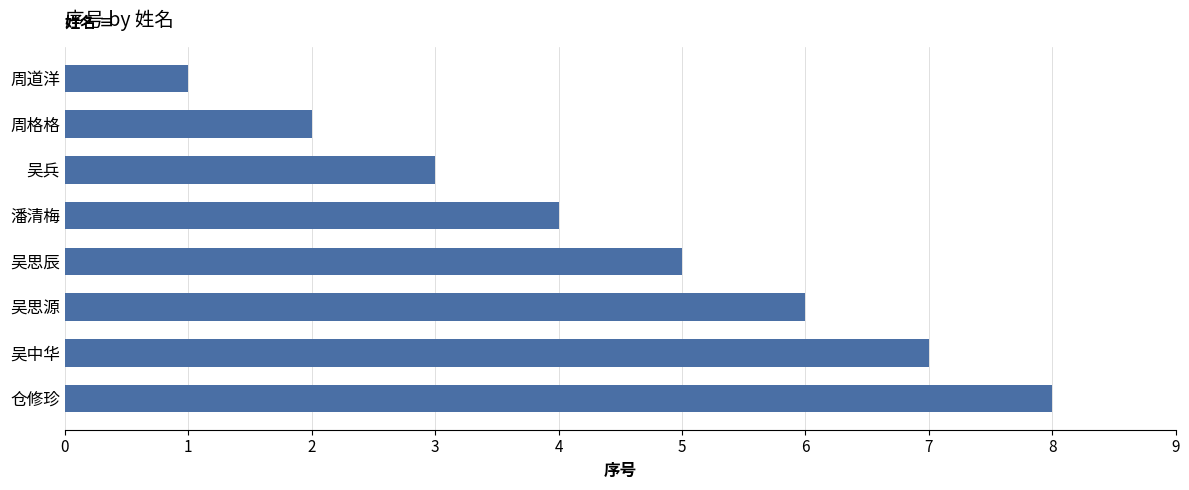

Which has a higher value, 周格格 or 仓修珍?

仓修珍